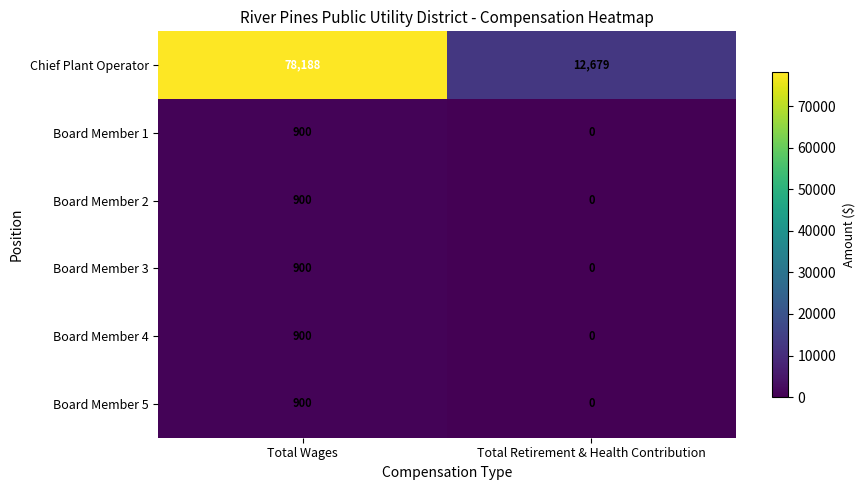

The value of Board Member 1 at Total Retirement & Health Contribution is 0. True or false?

True